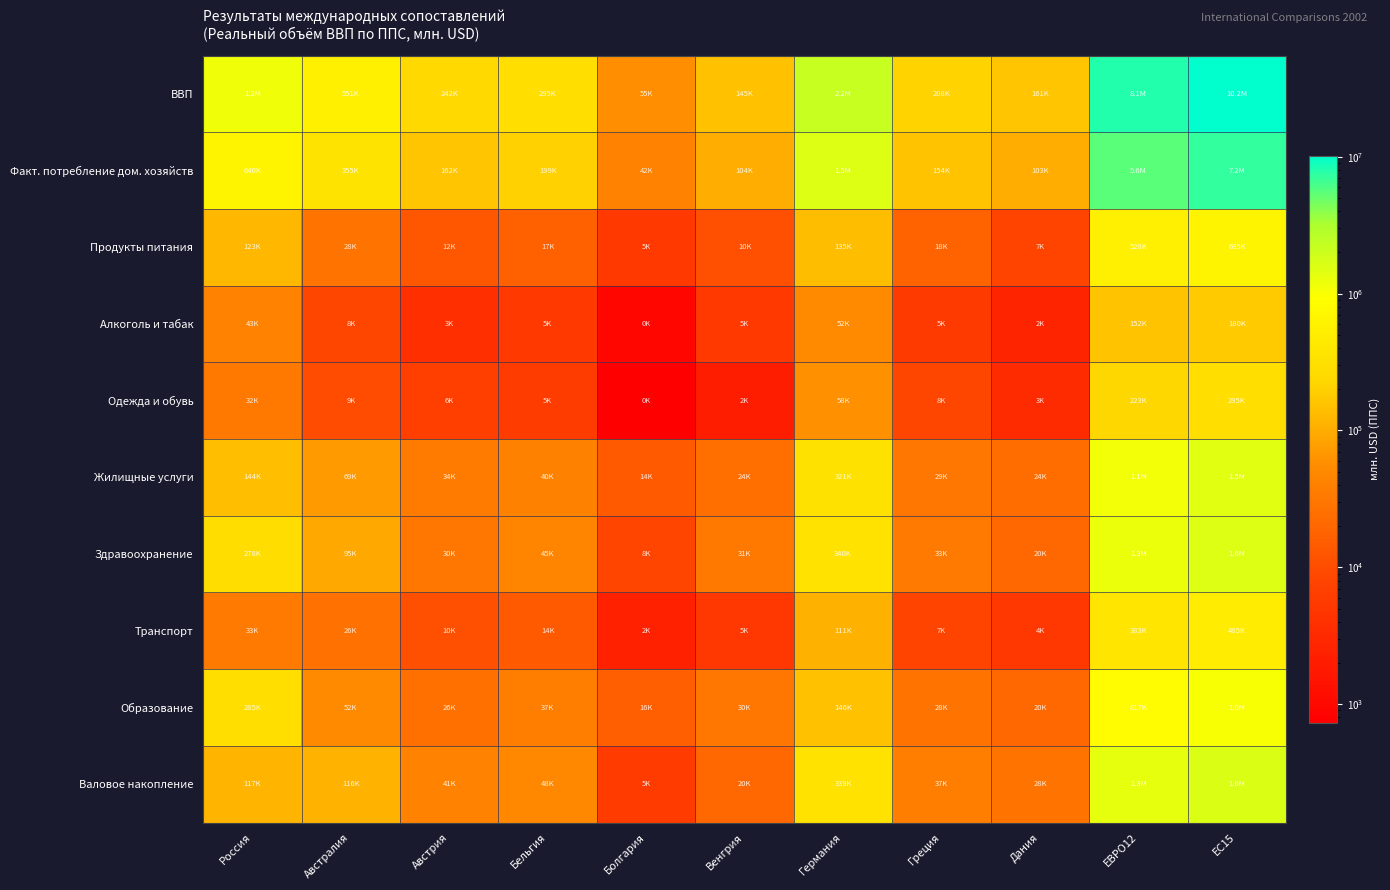

At how many categories does at least one series exceed 6025590?

2